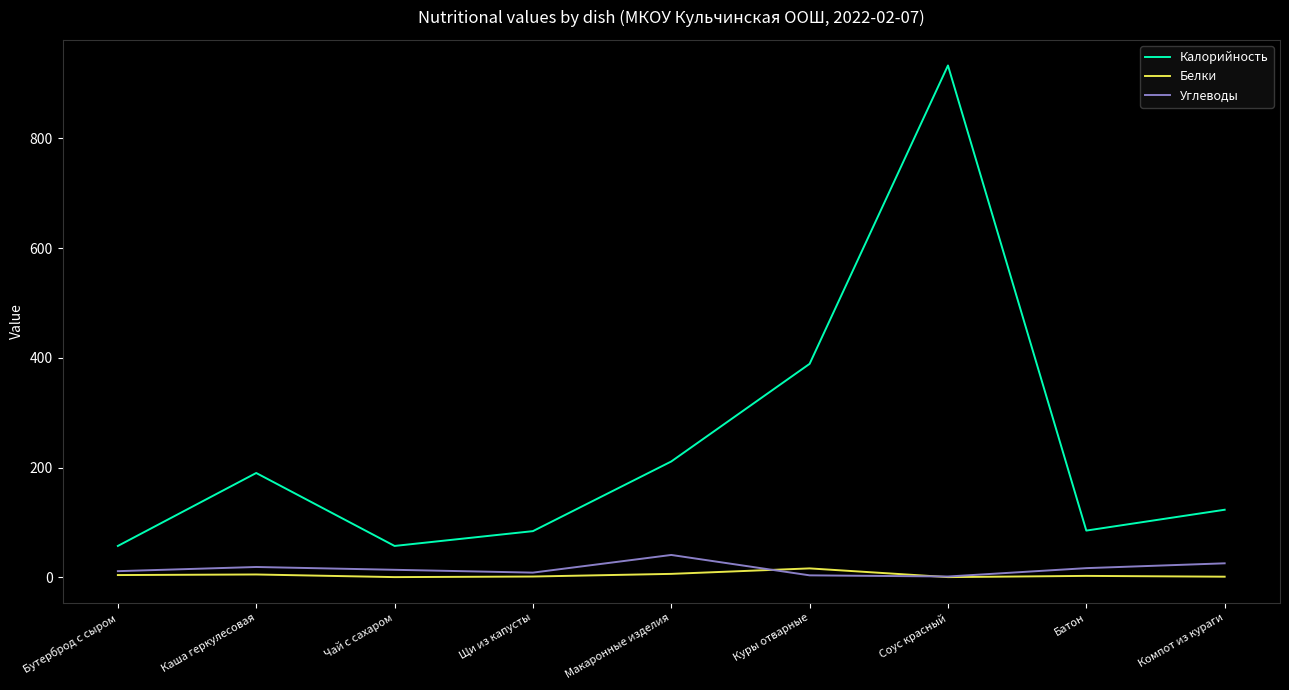

True or false: Углеводы and Калорийность cross at least once.

False